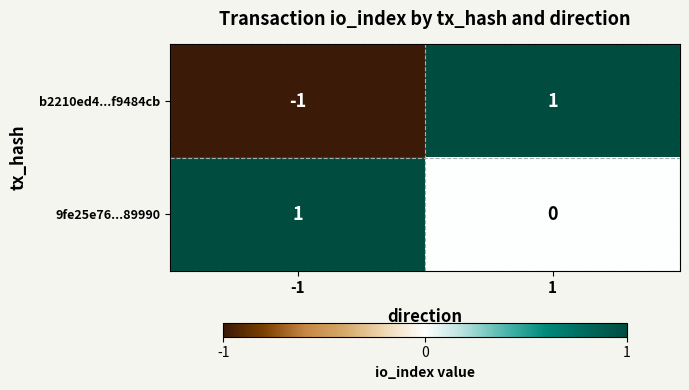

Reading right to left, extract all data points from this chart.

b2210ed4...f9484cb: 1=1	-1=-1
9fe25e76...89990: 1=0	-1=1